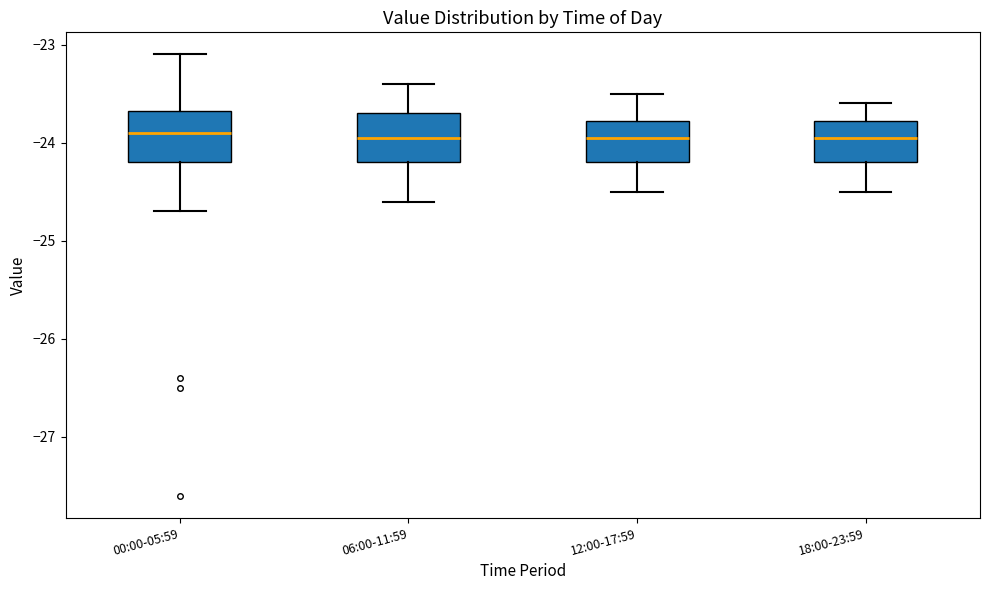

Reading left to right, read every box against the y-axis: the position of its median line, the range the box covers, and the ends of its whiskers. The values are not printed on the chart, so give them approximately, as read against the axis.

00:00-05:59: median -23.9, box -24.2 to -23.7, whiskers -24.7 to -23.1
06:00-11:59: median -23.9, box -24.2 to -23.7, whiskers -24.6 to -23.4
12:00-17:59: median -23.9, box -24.2 to -23.8, whiskers -24.5 to -23.5
18:00-23:59: median -23.9, box -24.2 to -23.8, whiskers -24.5 to -23.6